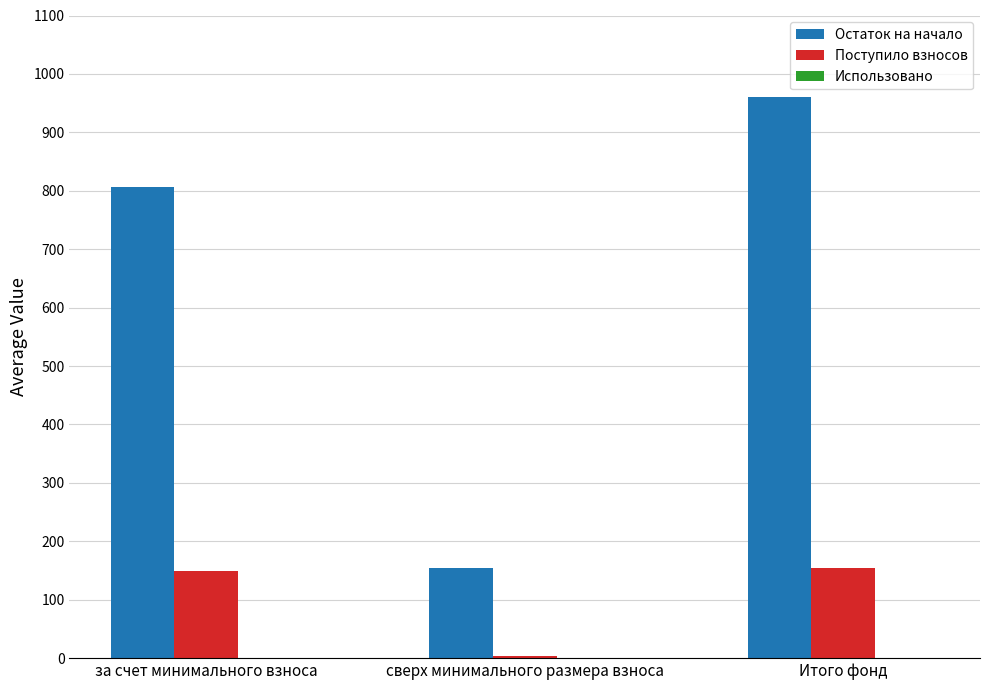

Which series changed the most between за счет минимального взноса and сверх минимального размера взноса?

Остаток на начало